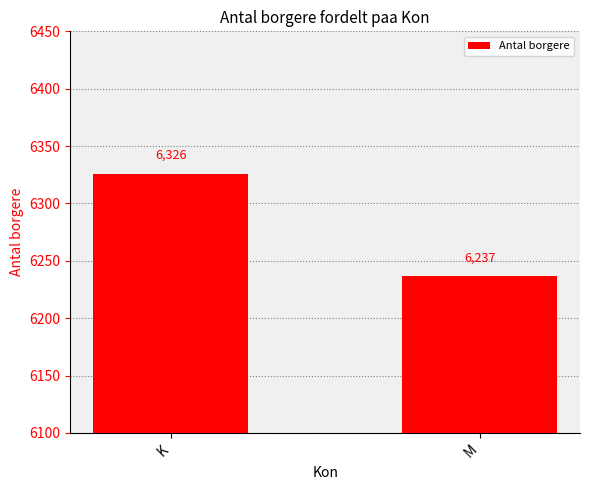

What is the value of the 1st bar from the left?

6326